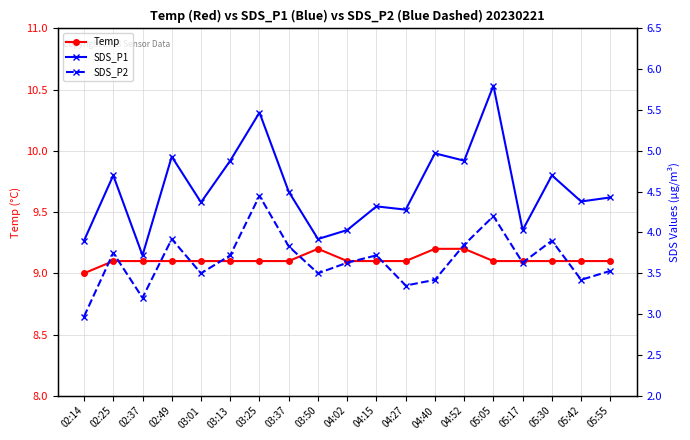

At which label is SDS_P2 closest to 3?

02:14